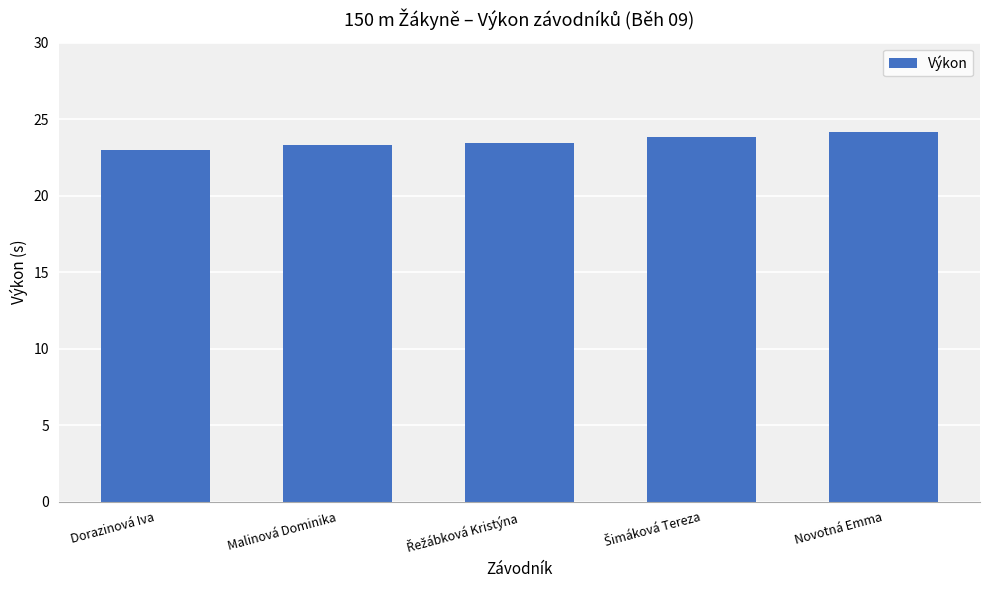

What position from the right is Dorazinová Iva?

5